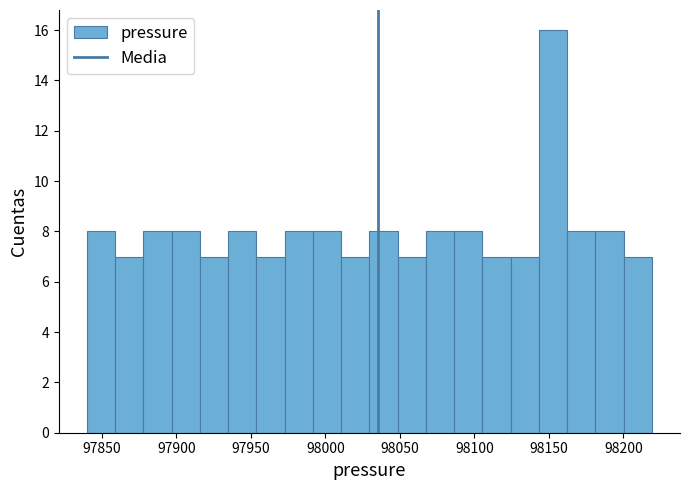

Read against the x-axis, roughly where is the centre of the tallest bar?

98155